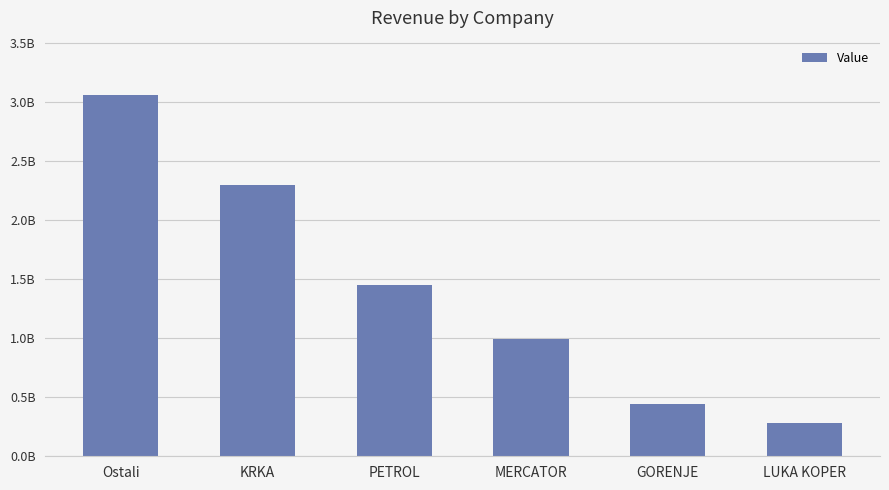

Does the chart contain any negative values?

No